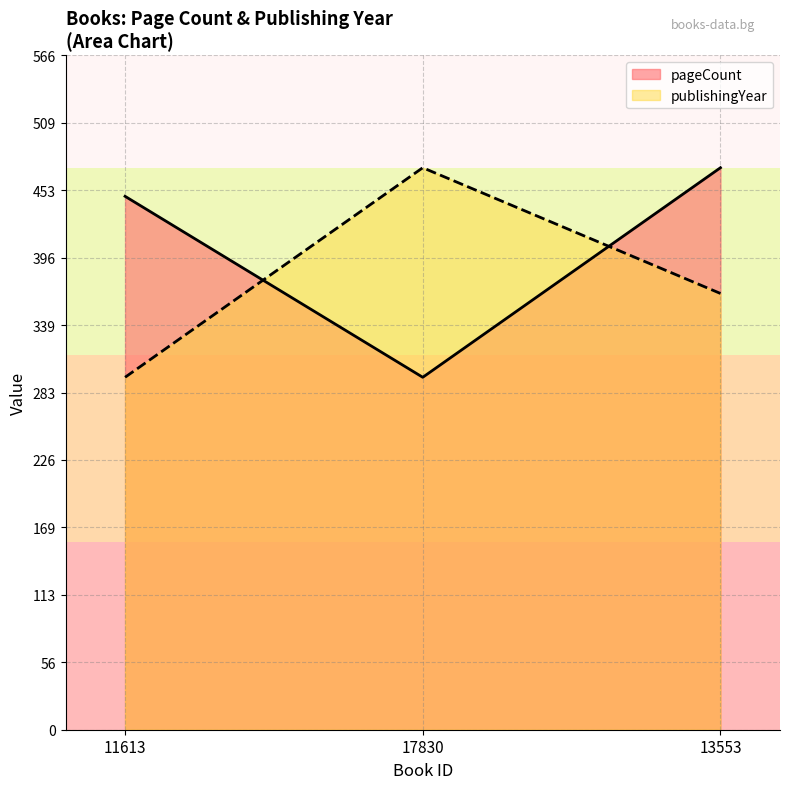

What are all the series names shown in the legend?

pageCount, publishingYear